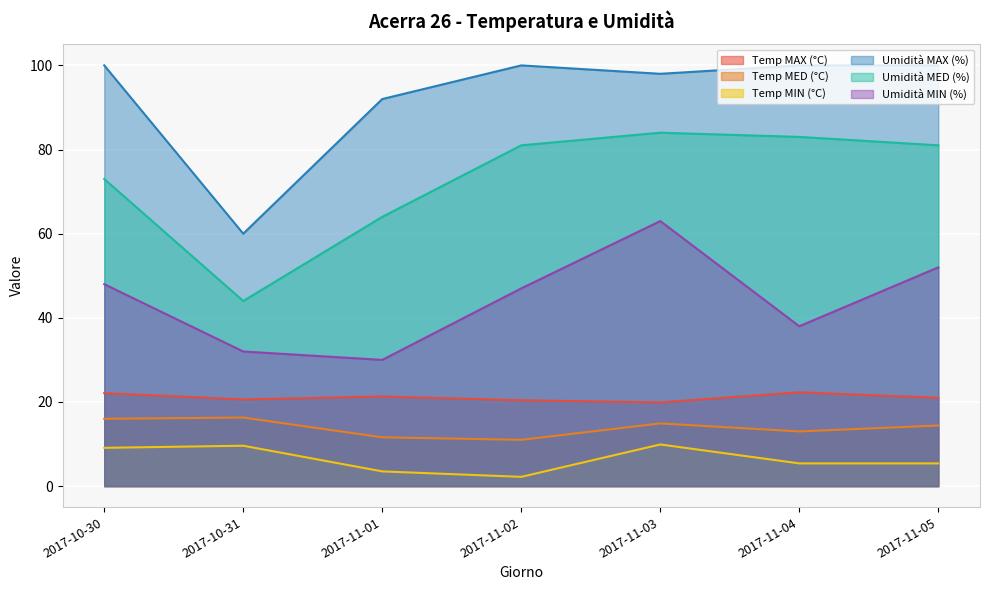

What is the maximum value shown in the chart?

100.0